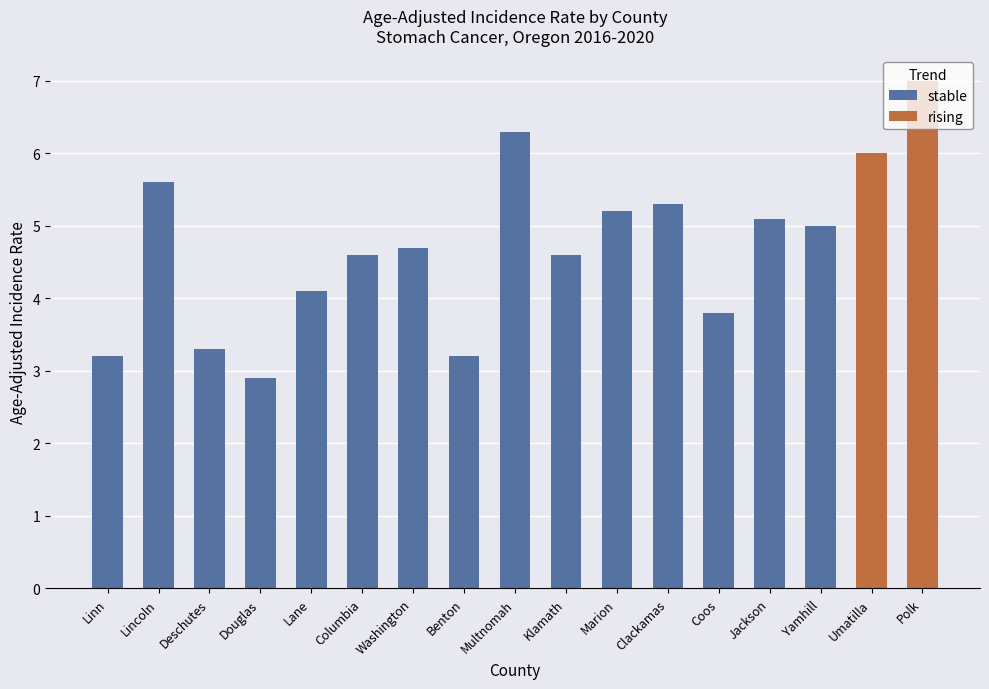

What is the difference between the maximum and minimum values in the stable series?

3.4